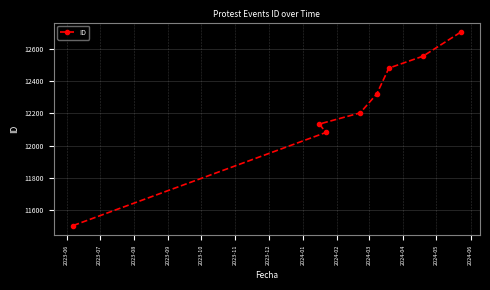

What is the difference between the second highest and second lowest values?

472